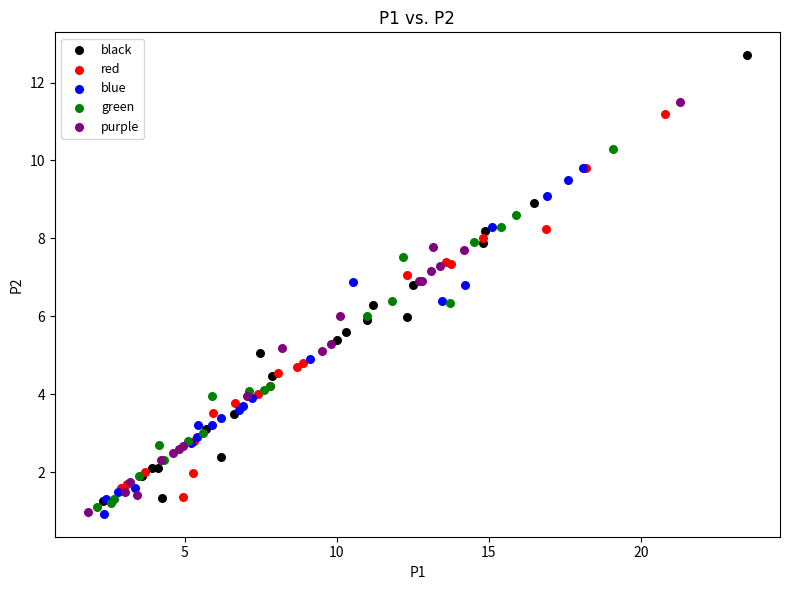

Which series contains the highest Y value?

black